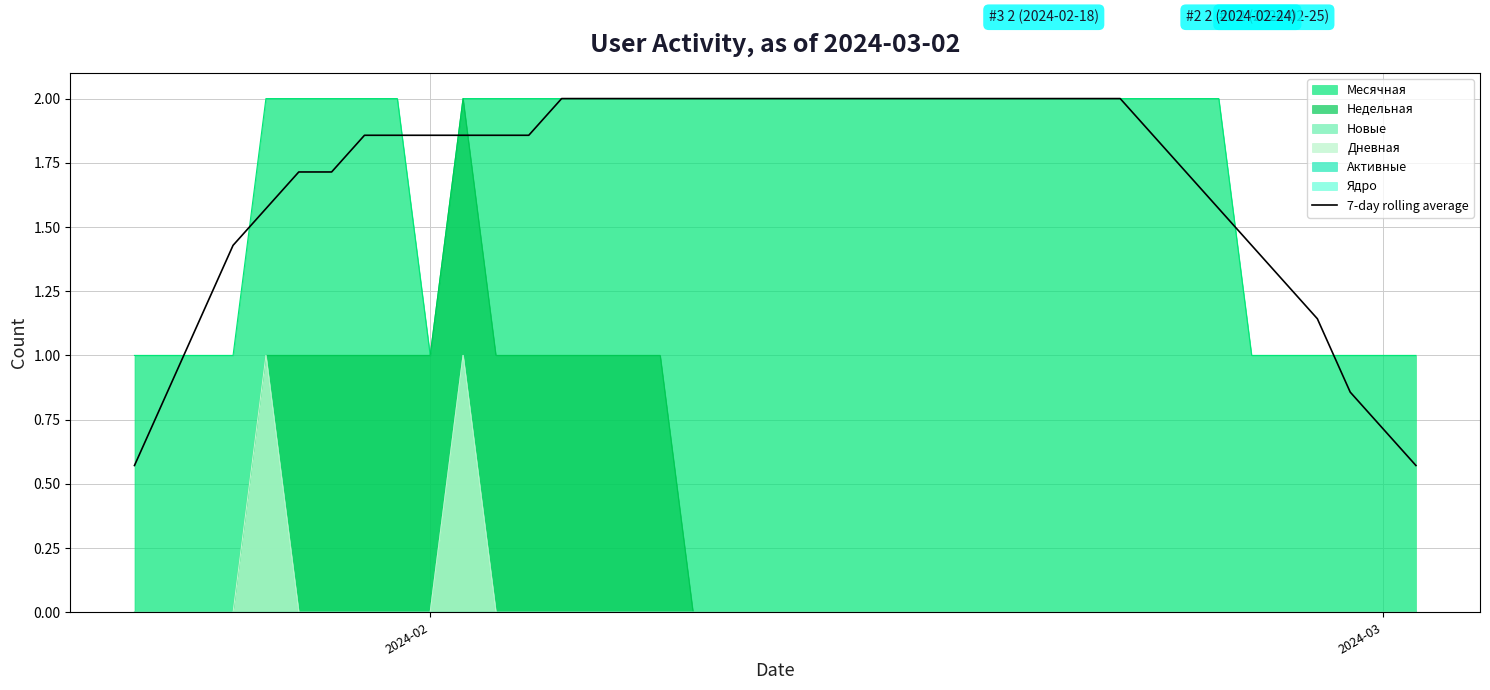

What is the minimum value shown in the chart?

0.6